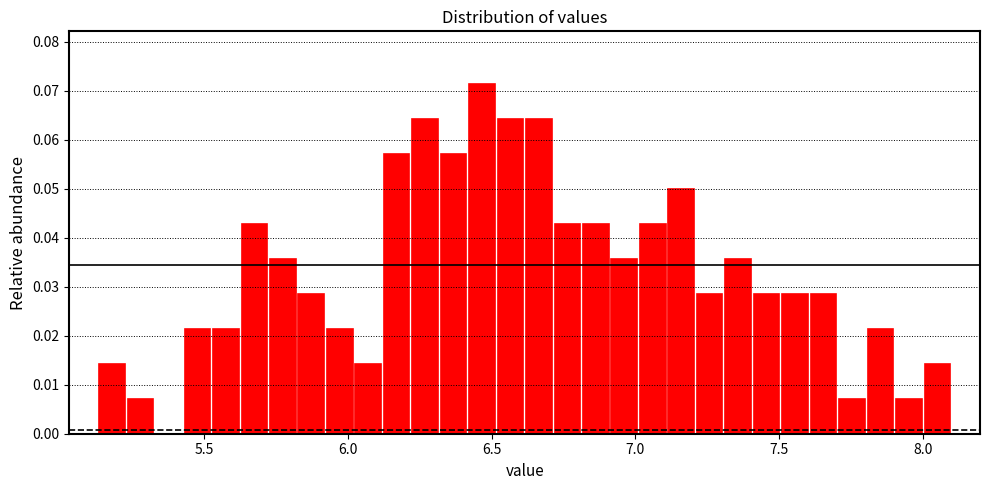

Around what value on the x-axis is the tallest bar? Give the approximate position of its centre, as read against the axis.

6.45